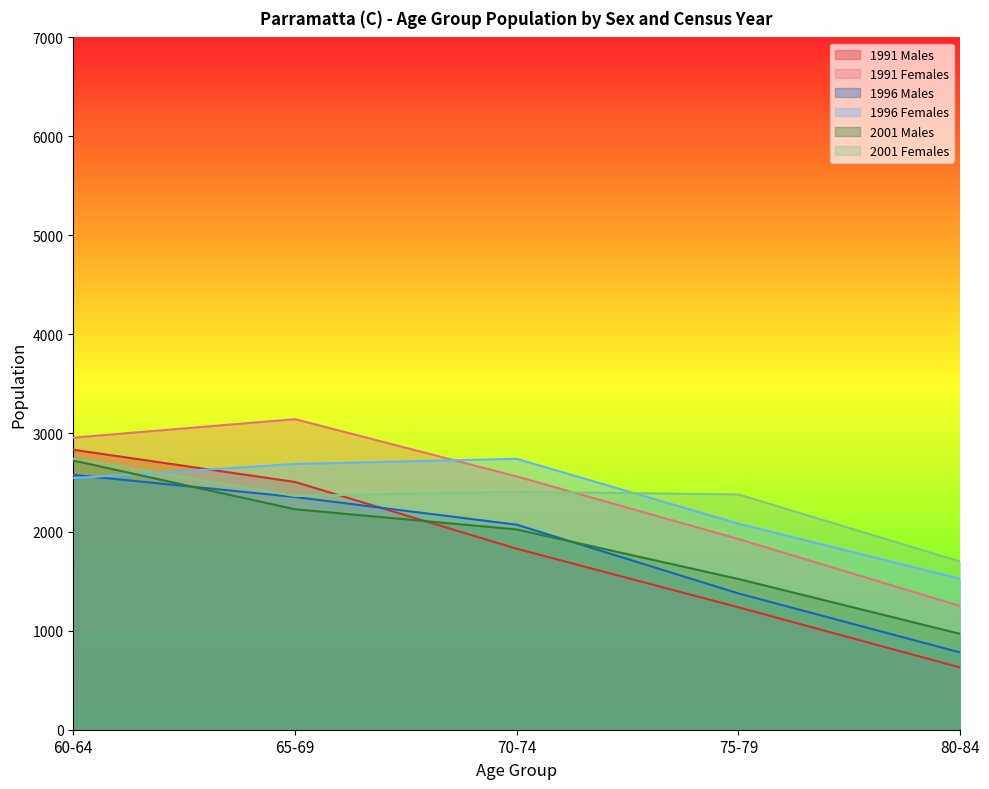

What is the value of the 2001 Females point at the 1st from the left?

2742